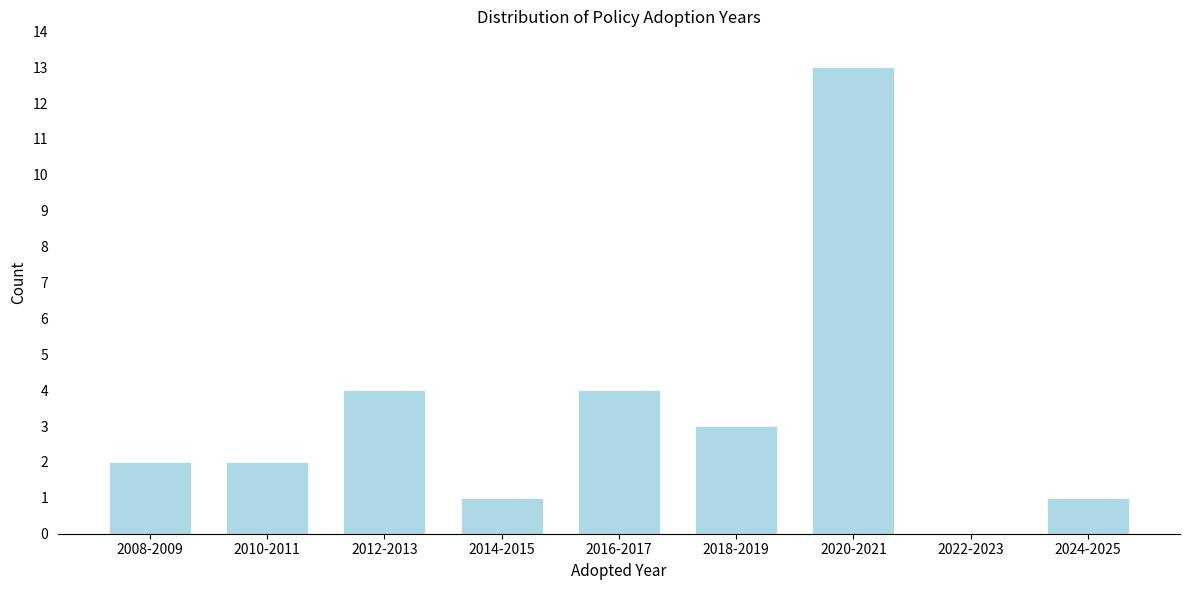

Reading left to right, extract all data points from this chart.

2008-2009=2	2010-2011=2	2012-2013=4	2014-2015=1	2016-2017=4	2018-2019=3	2020-2021=13	2022-2023=0	2024-2025=1